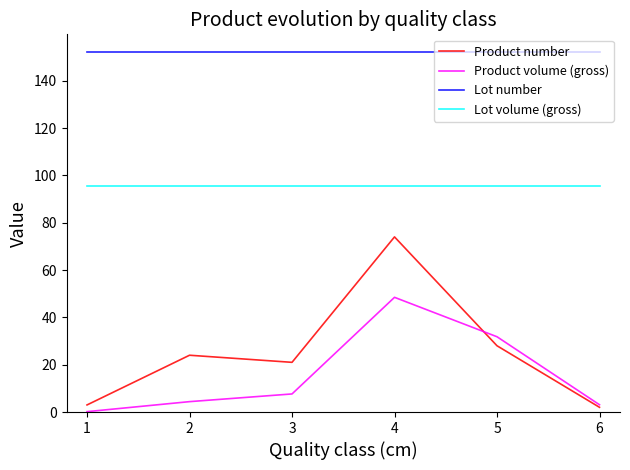

What is the lowest value of the Lot volume (gross) series?

95.6